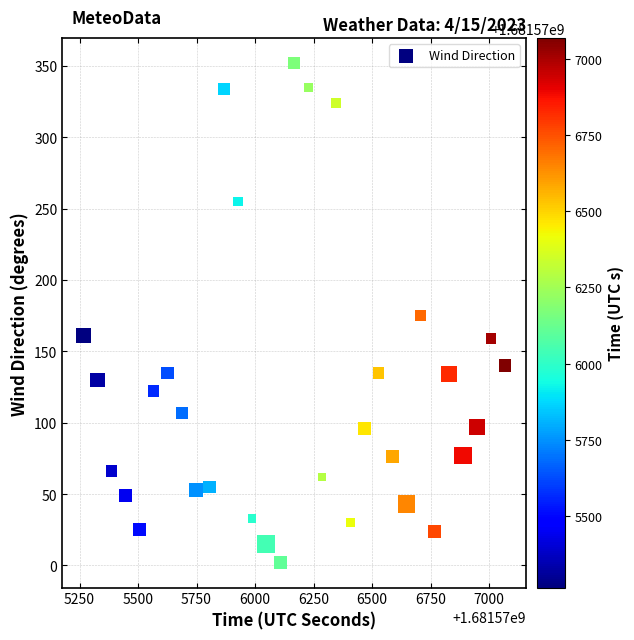

What is the range of Y values (max minus min)?

350